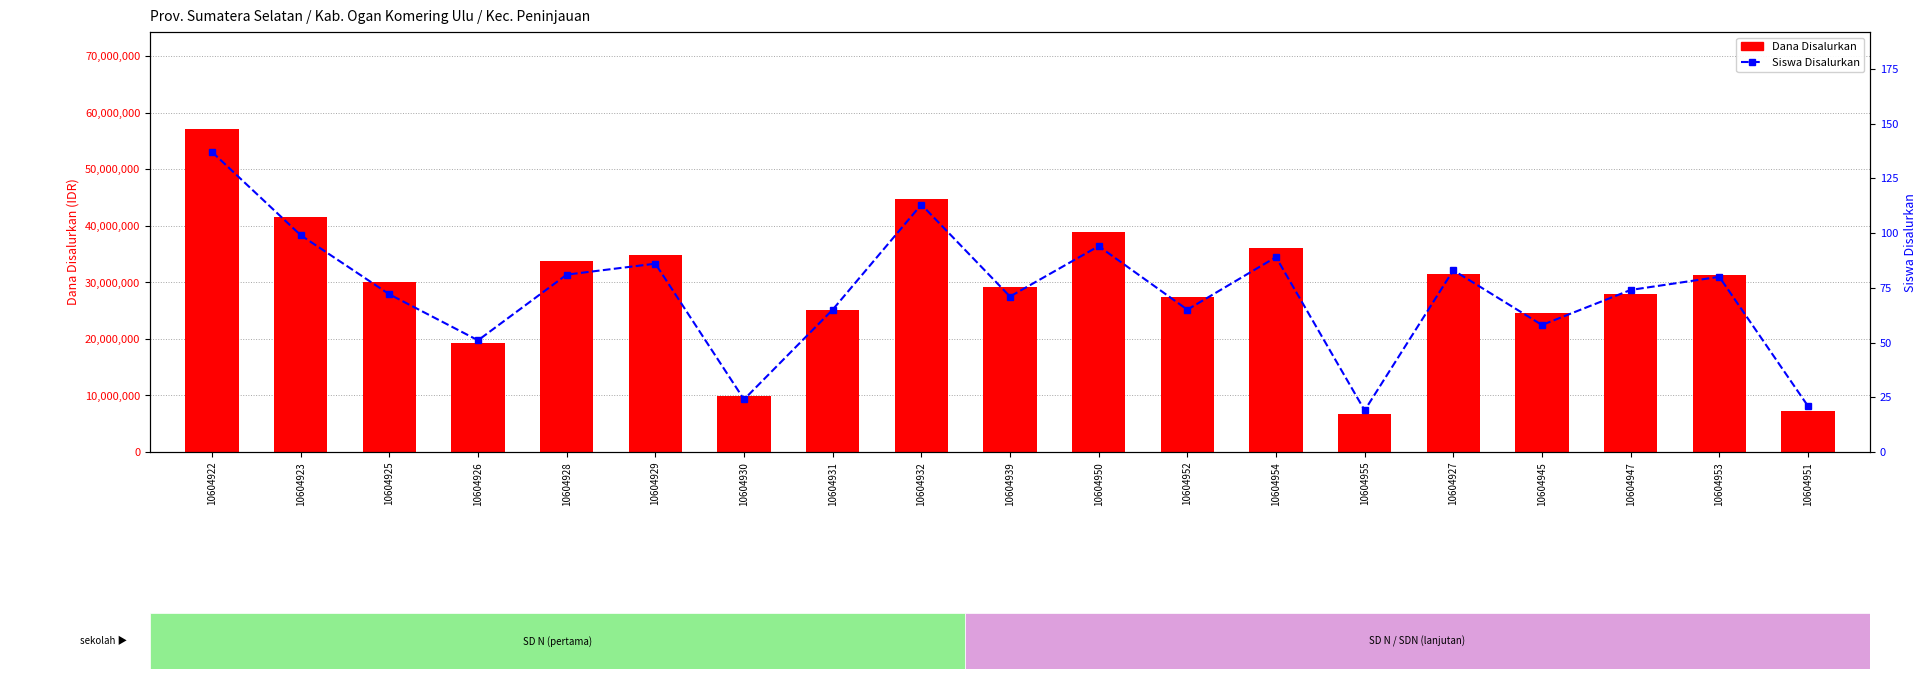

Which series changed the most between 10604931 and 10604927?

Dana Disalurkan